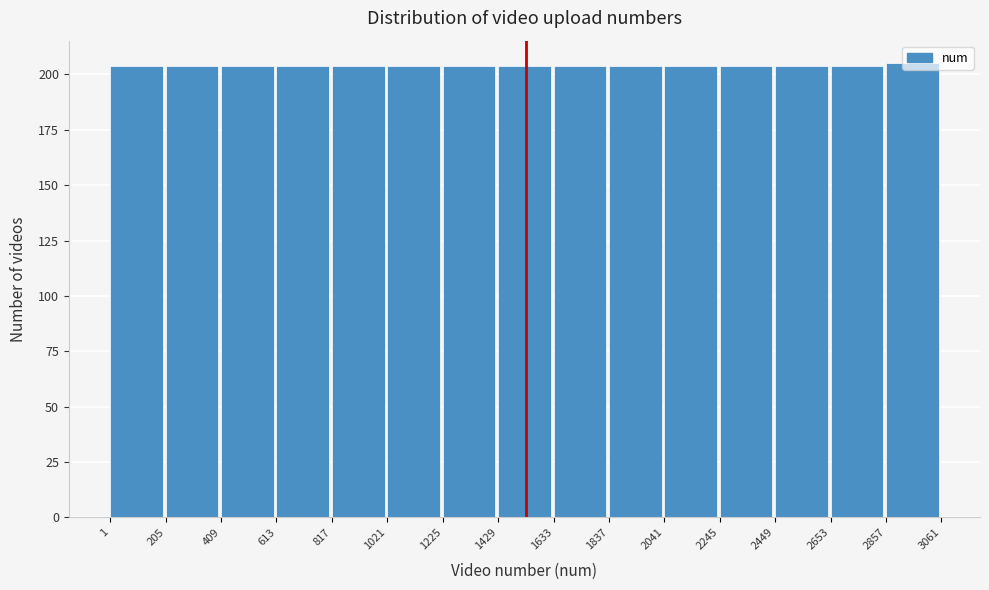

Reading left to right, transcribe this chart: for each bar, give the range it covers on the x-axis and its height. The values are not printed on the chart, so give them approximately, as read against the axis.

1 to 205: 205
205 to 409: 205
409 to 613: 205
613 to 817: 205
817 to 1021: 205
1021 to 1225: 205
1225 to 1429: 205
1429 to 1633: 205
1633 to 1837: 205
1837 to 2041: 205
2041 to 2245: 205
2245 to 2449: 205
2449 to 2653: 205
2653 to 2857: 205
2857 to 3061: 205